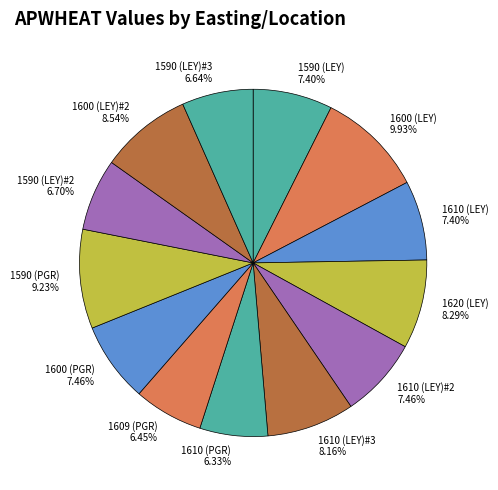

Does 1600 (LEY)#2 8.54% represent more than half of the total?

No